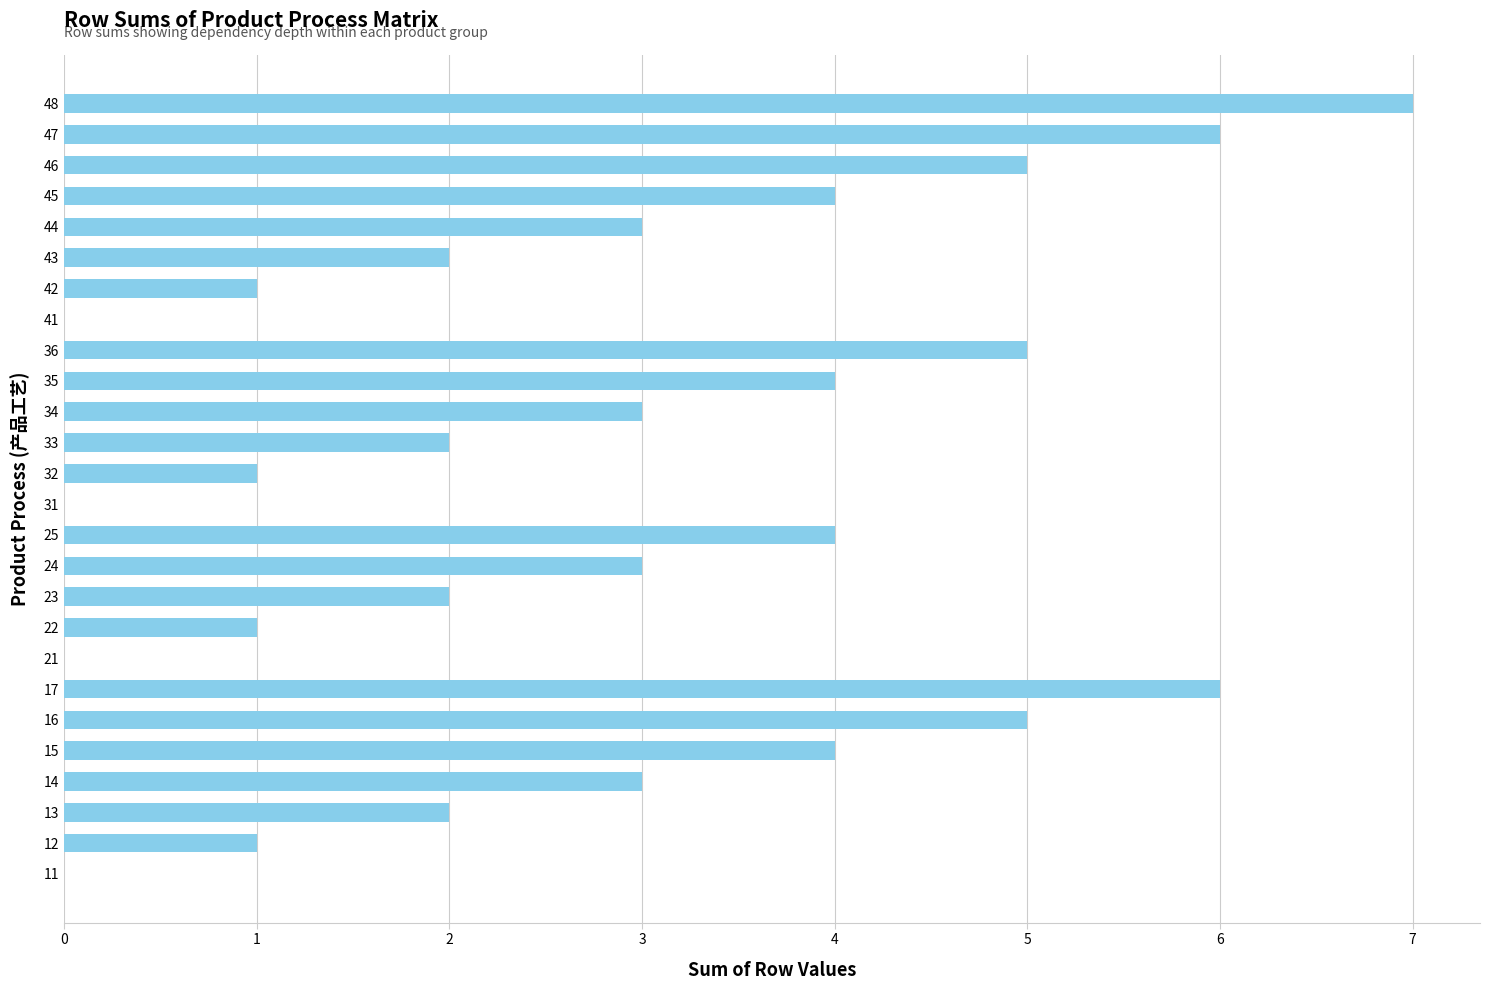

What is the sum of all values?

74